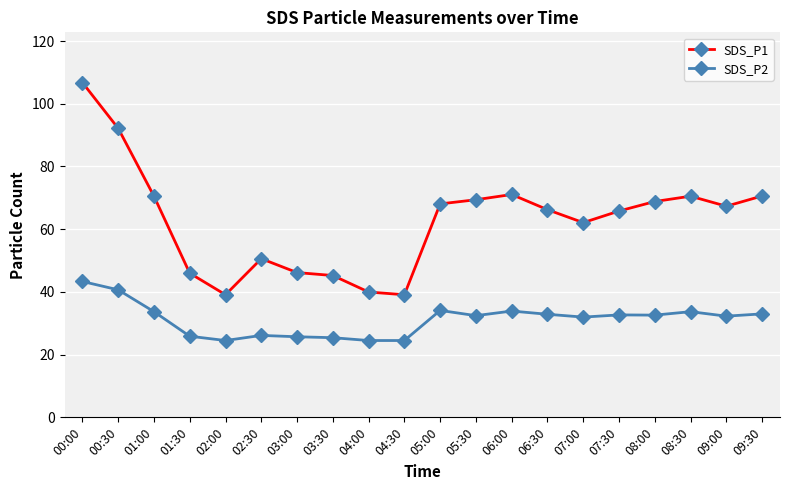

What is the sum of all SDS_P1 values?

1255.6